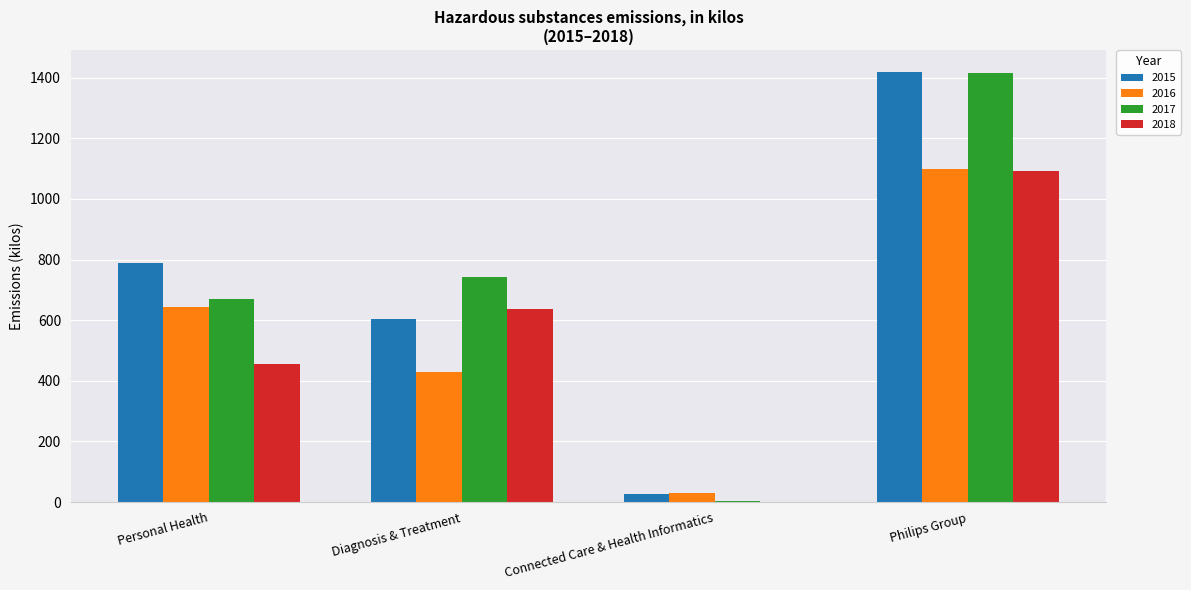

Between Personal Health and Philips Group, which series saw the biggest shift?

2017